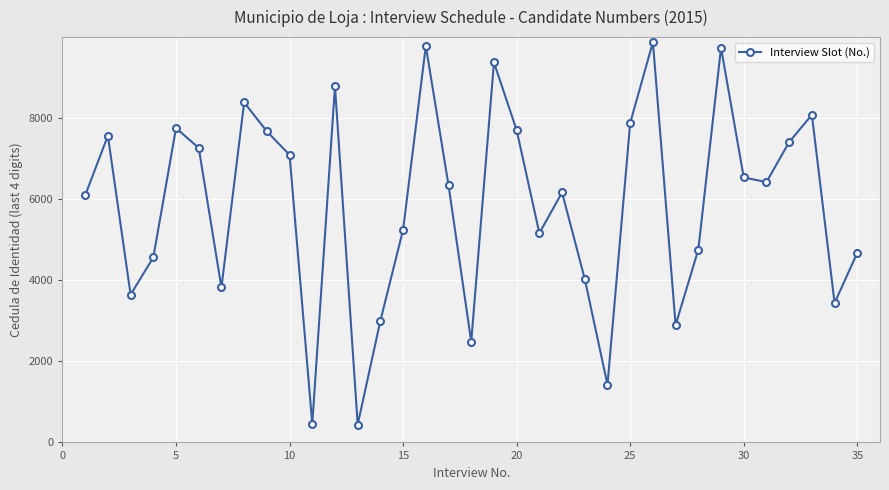

What is the maximum value shown in the chart?

9874